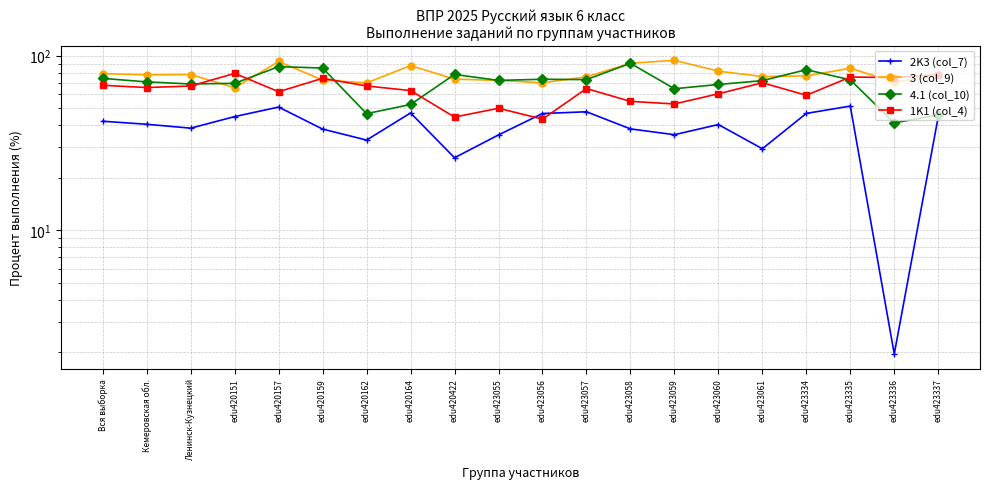

Reading right to left, extract all data points from this chart.

2K3 (col_7): 44.7	2.0	51.5	46.7	29.3	40.4	35.3	38.1	47.8	46.7	35.2	26.0	47.0	32.9	38.0	50.8	44.8	38.5	40.5	42.1
3 (col_9): 77.1	70.6	84.8	76.6	76.0	81.6	94.1	90.5	75.7	70.0	72.2	73.4	87.8	69.9	72.5	92.7	65.6	78.0	77.7	79.0
4.1 (col_10): 45.9	41.2	72.8	83.2	72.0	68.4	64.7	90.5	73.0	73.3	72.2	78.1	52.6	46.6	85.0	86.6	69.5	68.9	70.8	74.2
1K1 (col_4): 77.9	75.0	75.5	59.4	70.0	60.5	52.9	54.8	64.9	43.3	50.0	44.5	63.1	67.1	74.2	62.2	79.2	67.0	65.7	67.7